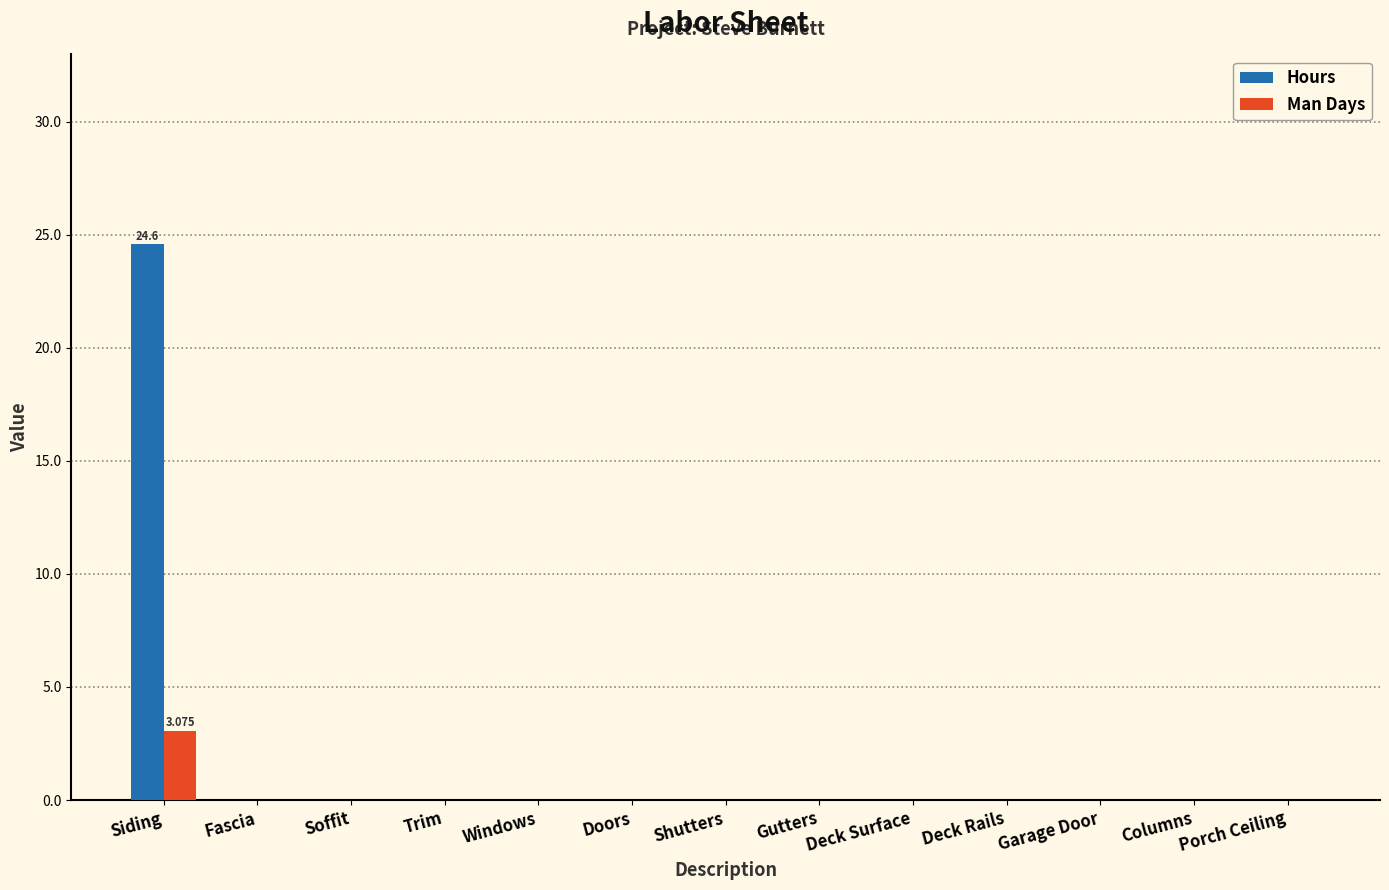

Does the chart contain stacked bars?

No